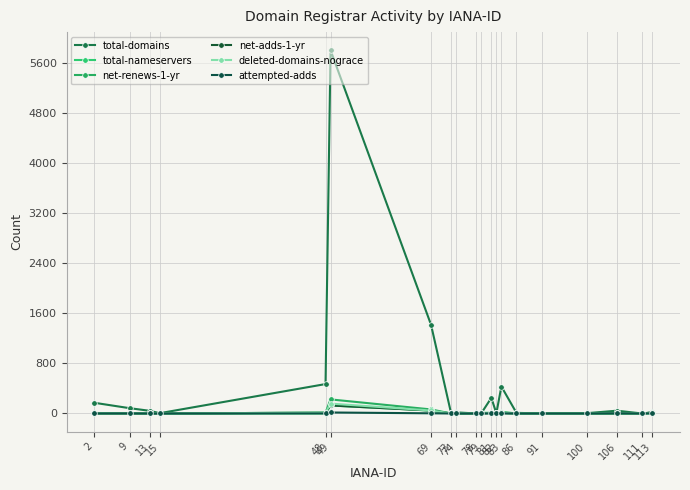

Which series has the largest range (max minus min)?

total-domains